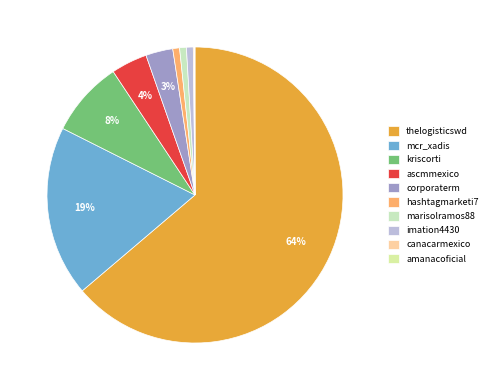

To the nearest percent, what is the difference between the largest and smallest slice percentages?

64%